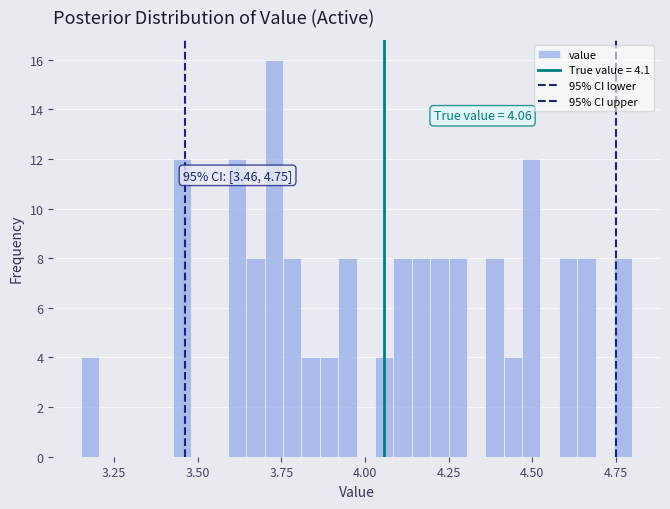

Read against the x-axis, roughly where is the centre of the tallest bar?

3.75